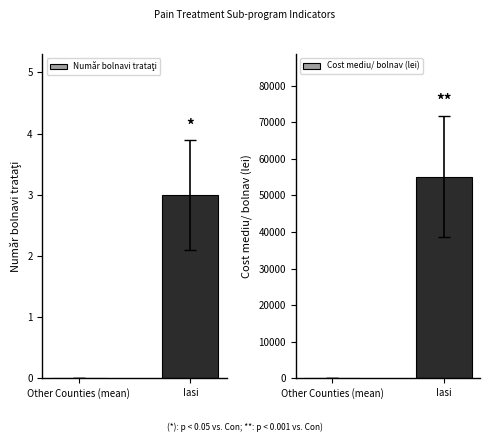

Between Other Counties (mean) and Iasi, which is larger?

Iasi